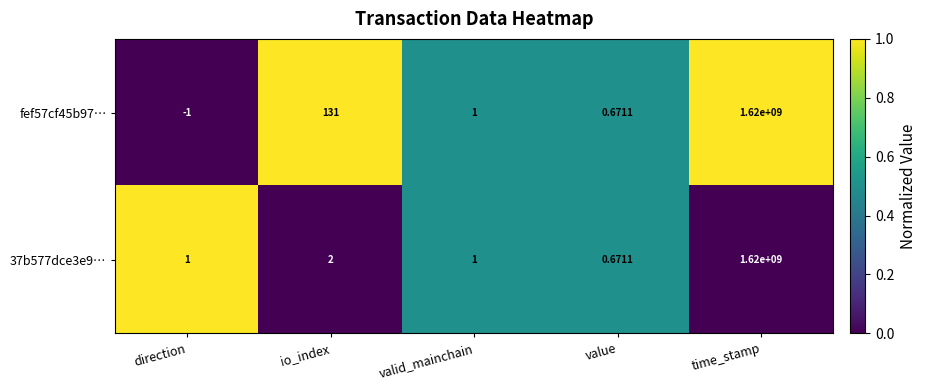

Which series has the largest range (max minus min)?

fef57cf45b97…